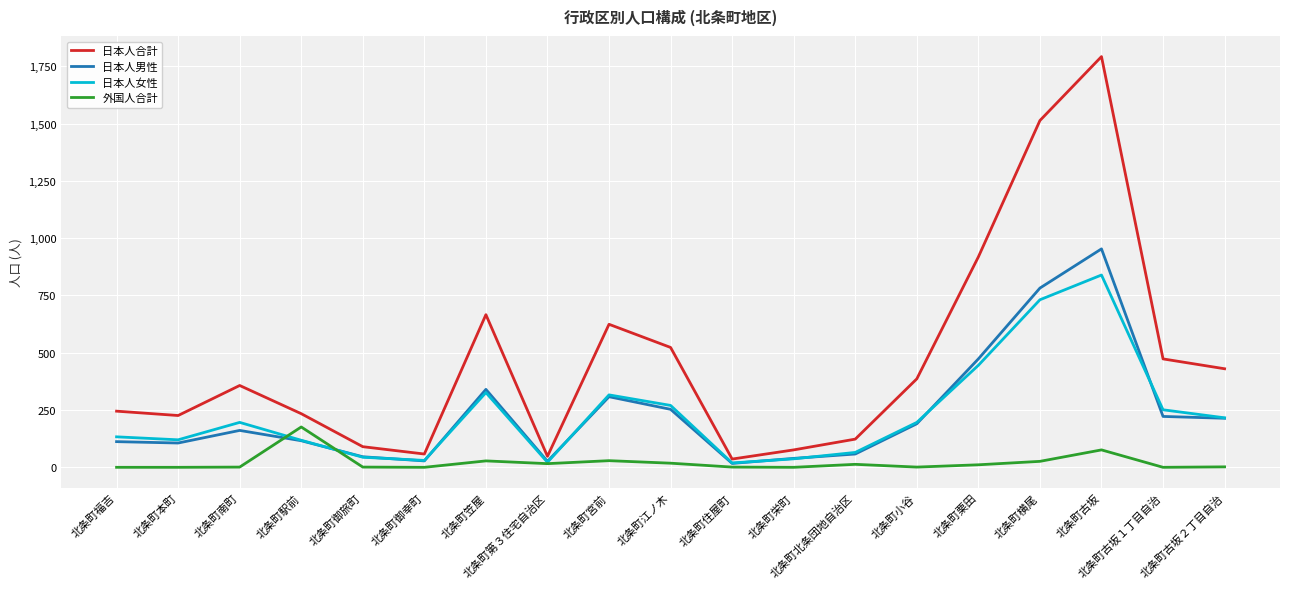

How many values in the 日本人合計 series are below 357?

9